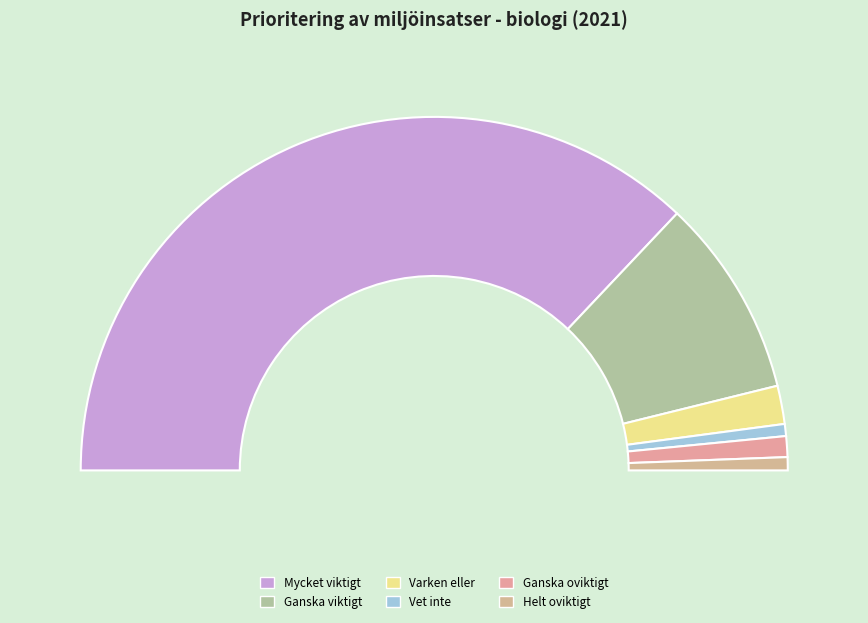

What is the largest slice in the pie chart?

Mycket viktigt